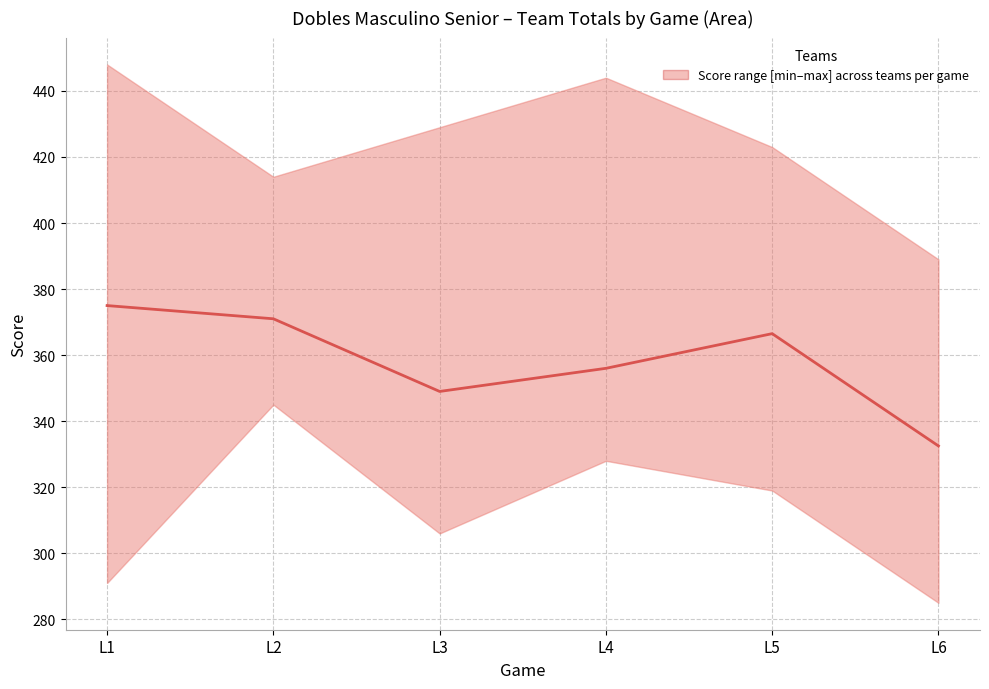

Where is the first local maximum?

L5